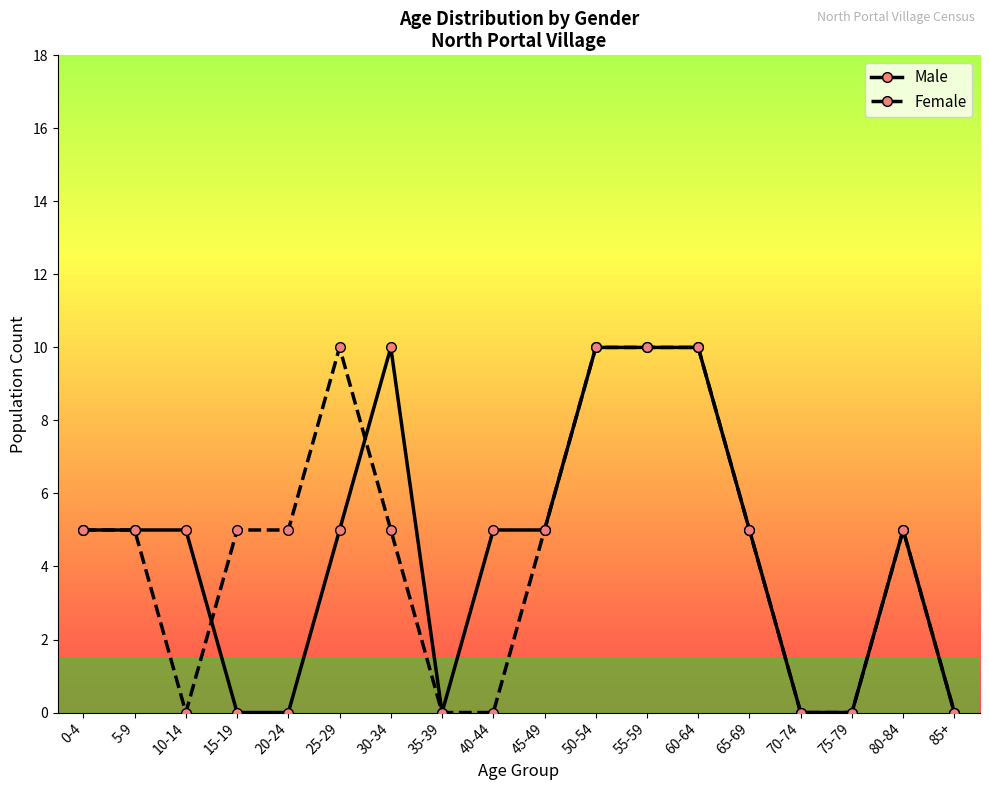

Between 20-24 and 35-39, which series saw the biggest shift?

Female